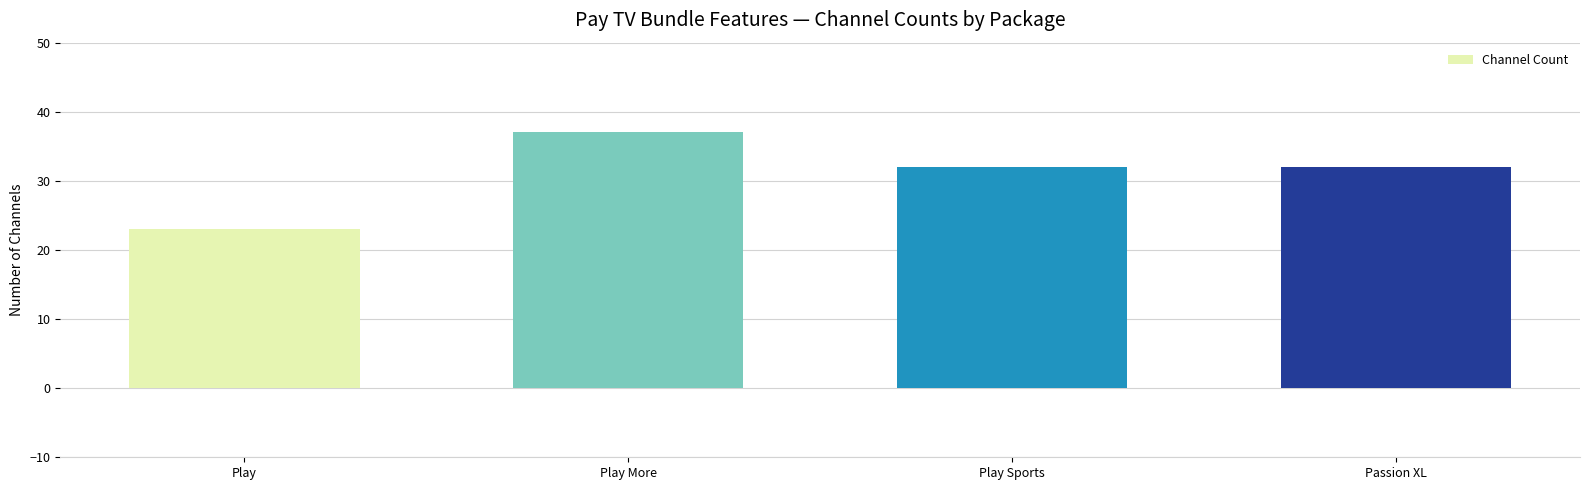

The chart shows a value of 7 at Passion XL. True or false?

False